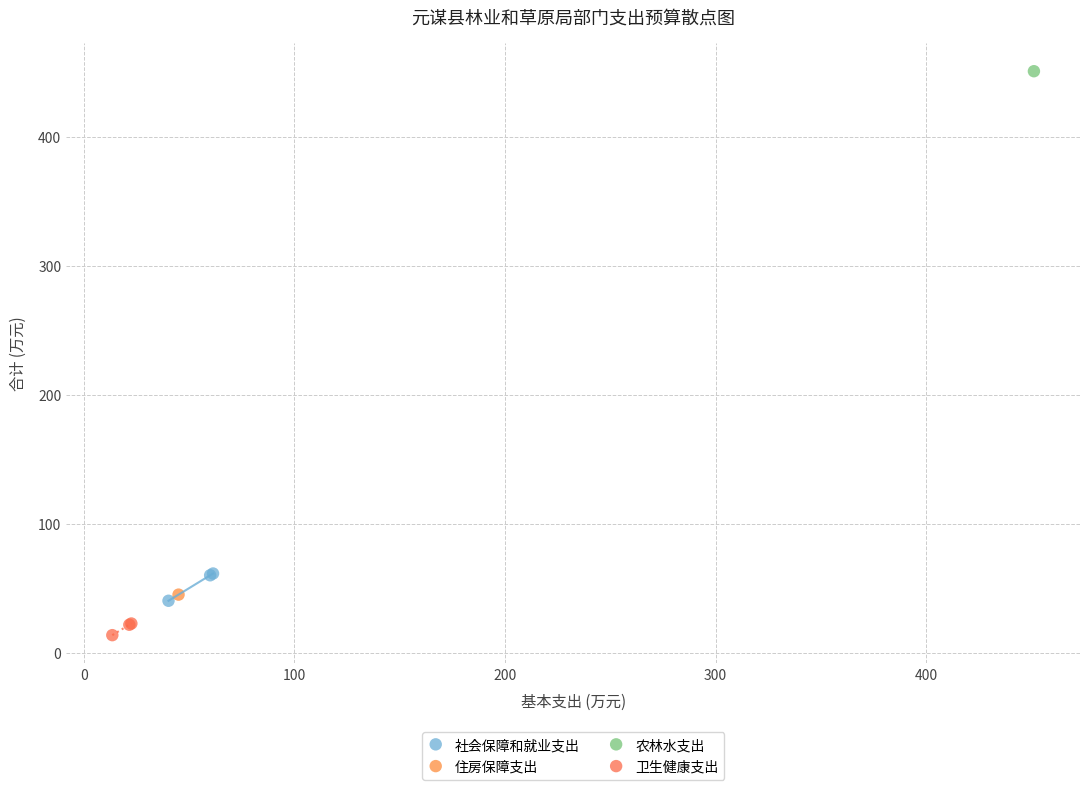

What are all the series names shown in the legend?

住房保障支出, 卫生健康支出, 农林水支出, 社会保障和就业支出